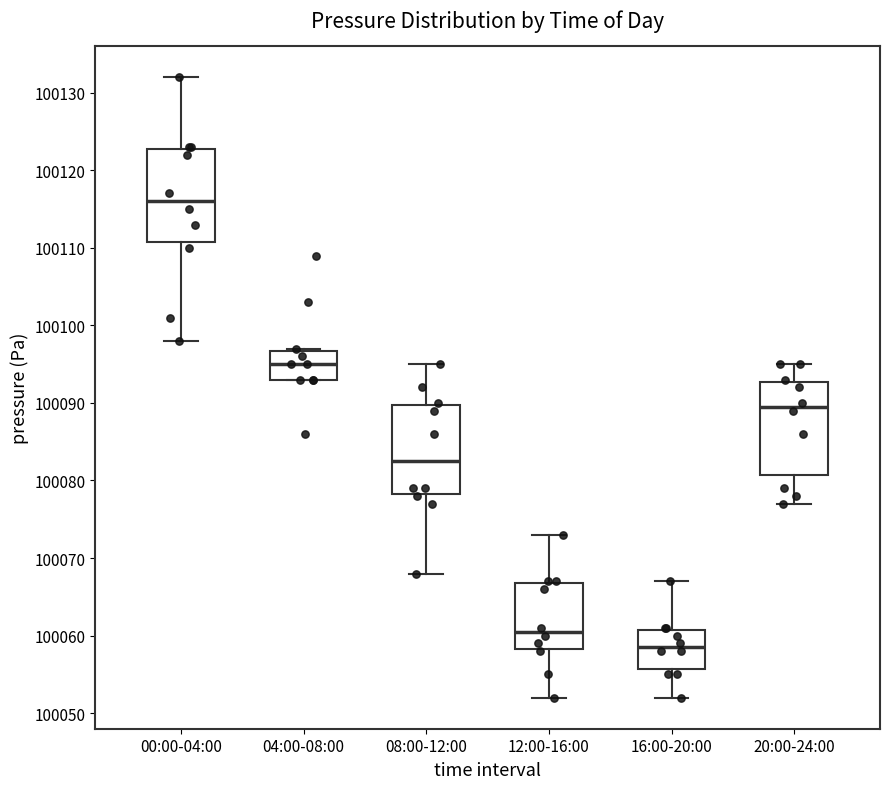

Reading left to right, read every box against the y-axis: the position of its median line, the range the box covers, and the ends of its whiskers. The values are not printed on the chart, so give them approximately, as read against the axis.

00:00-04:00: median 100116, box 100111 to 100123, whiskers 100098 to 100132
04:00-08:00: median 100095, box 100093 to 100097, whiskers 100093 to 100097
08:00-12:00: median 100083, box 100078 to 100090, whiskers 100068 to 100095
12:00-16:00: median 100061, box 100058 to 100067, whiskers 100052 to 100073
16:00-20:00: median 100059, box 100056 to 100061, whiskers 100052 to 100067
20:00-24:00: median 100090, box 100081 to 100093, whiskers 100077 to 100095